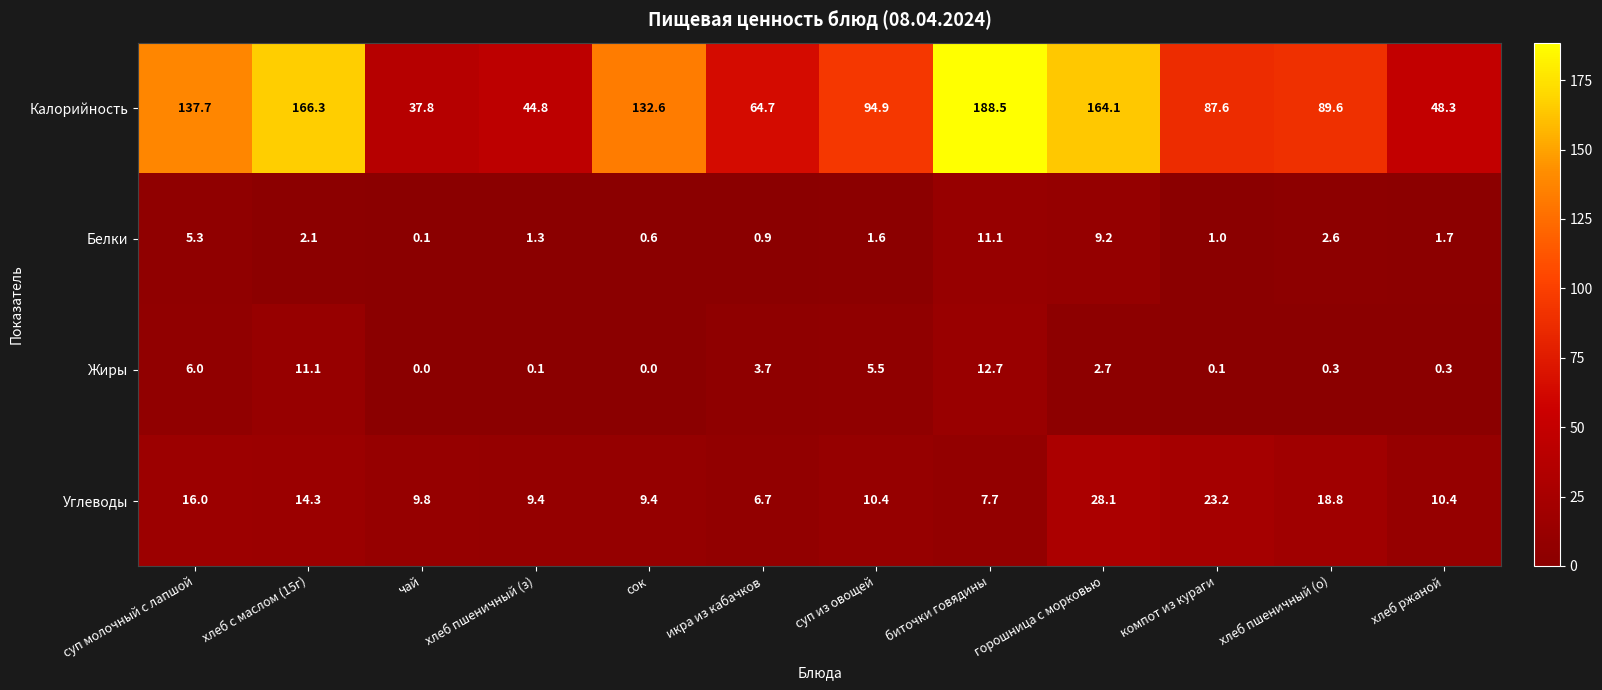

Which series changed the most between суп молочный с лапшой and хлеб ржаной?

Калорийность